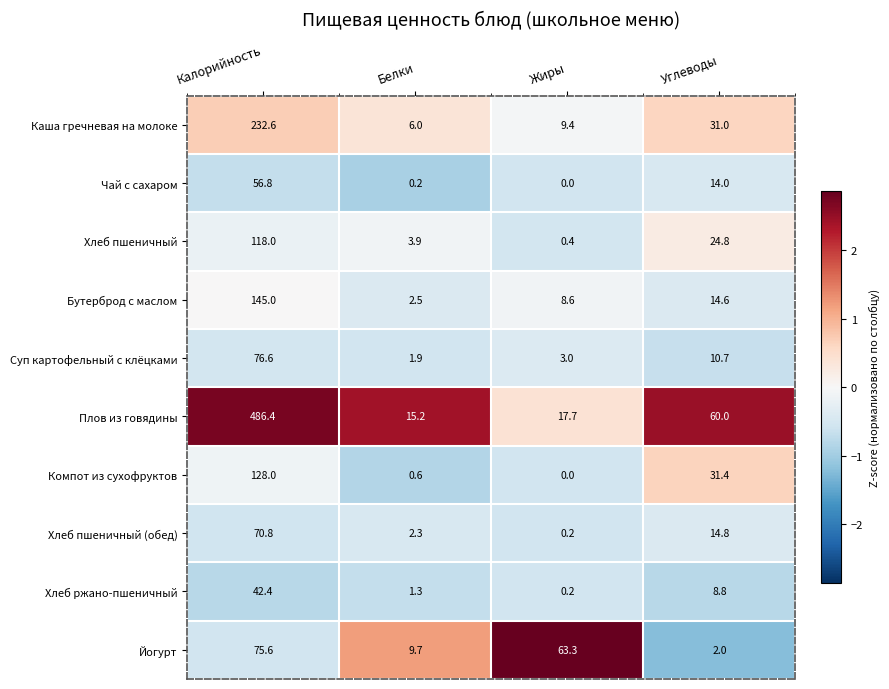

List the series in order of their peak value, highest first.

Плов из говядины, Каша гречневая на молоке, Бутерброд с маслом, Компот из сухофруктов, Хлеб пшеничный, Суп картофельный с клёцками, Йогурт, Хлеб пшеничный (обед), Чай с сахаром, Хлеб ржано-пшеничный